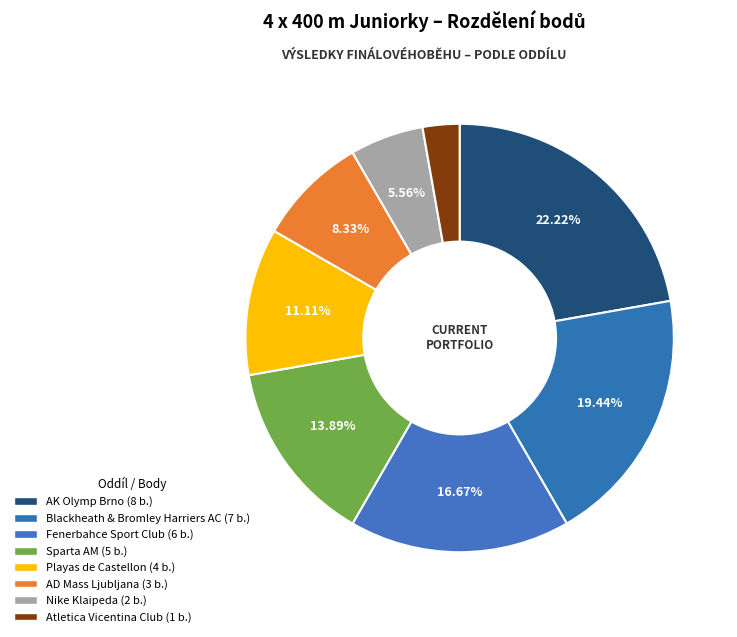

Is there a majority slice in this chart?

No